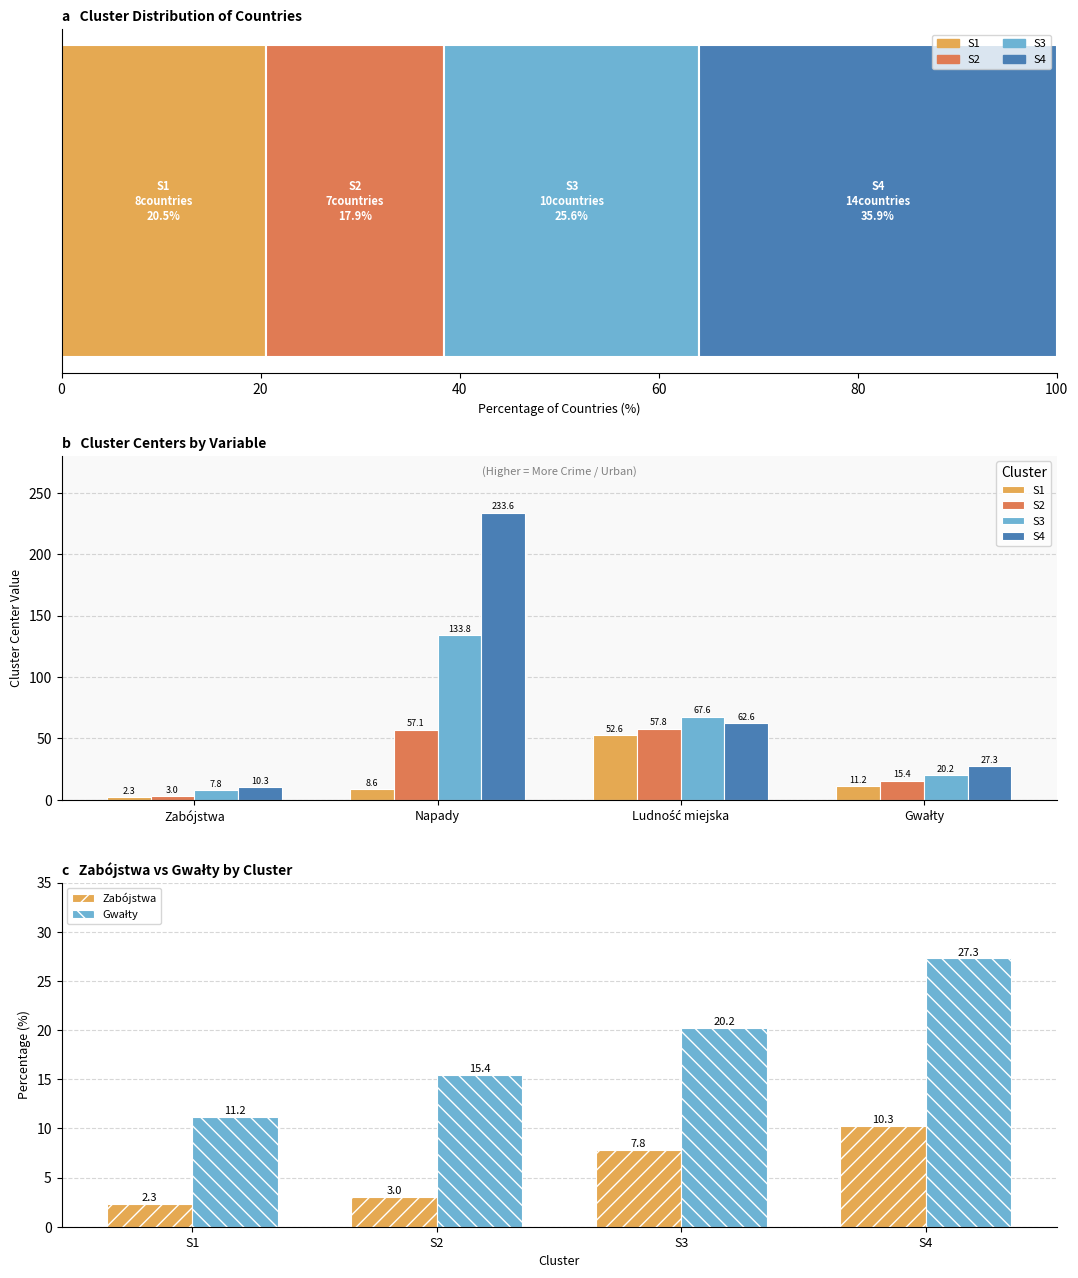

Reading left to right, list all the values displayed in this chart.

S1: 2.3	8.6	52.6	11.2
S2: 3.0	57.1	57.8	15.4
S3: 7.8	133.8	67.6	20.2
S4: 10.3	233.6	62.6	27.3
Zabójstwa: 2.3	3.0	7.8	10.3
Gwałty: 11.2	15.4	20.2	27.3